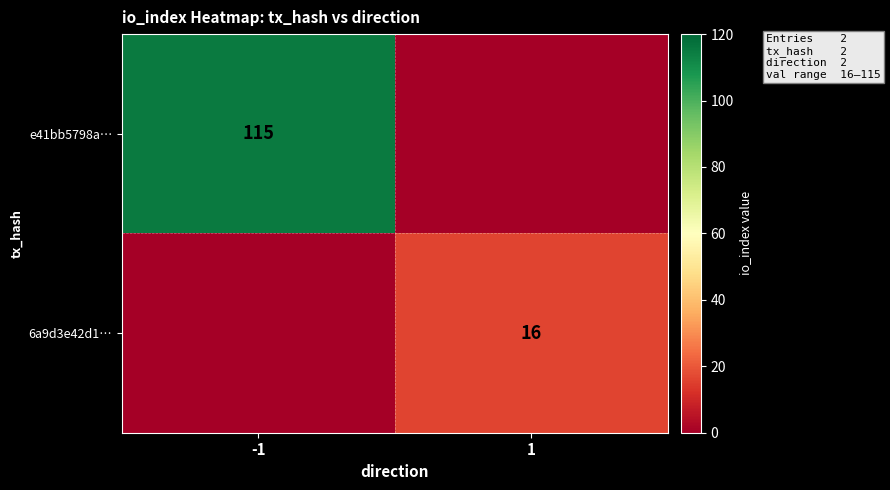

The e41bb5798a… series shows 155 at -1. True or false?

False